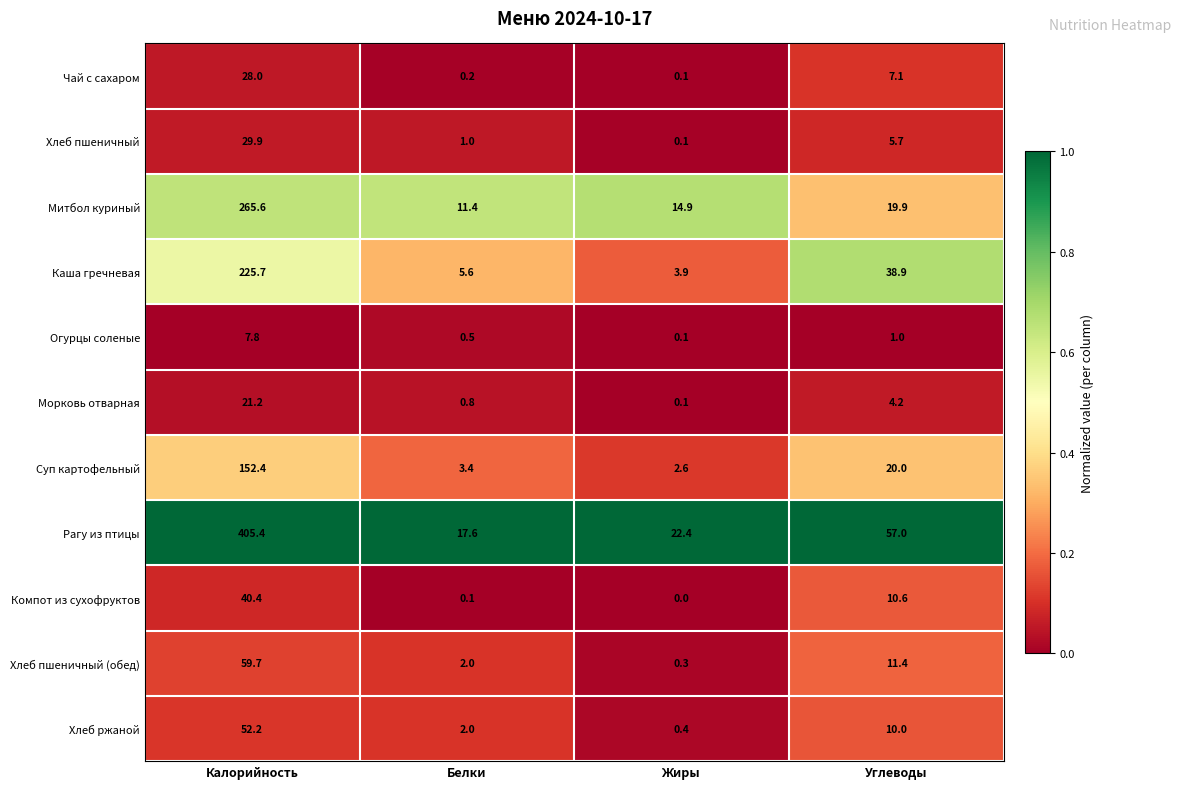

Which series has the largest total across all categories?

Рагу из птицы